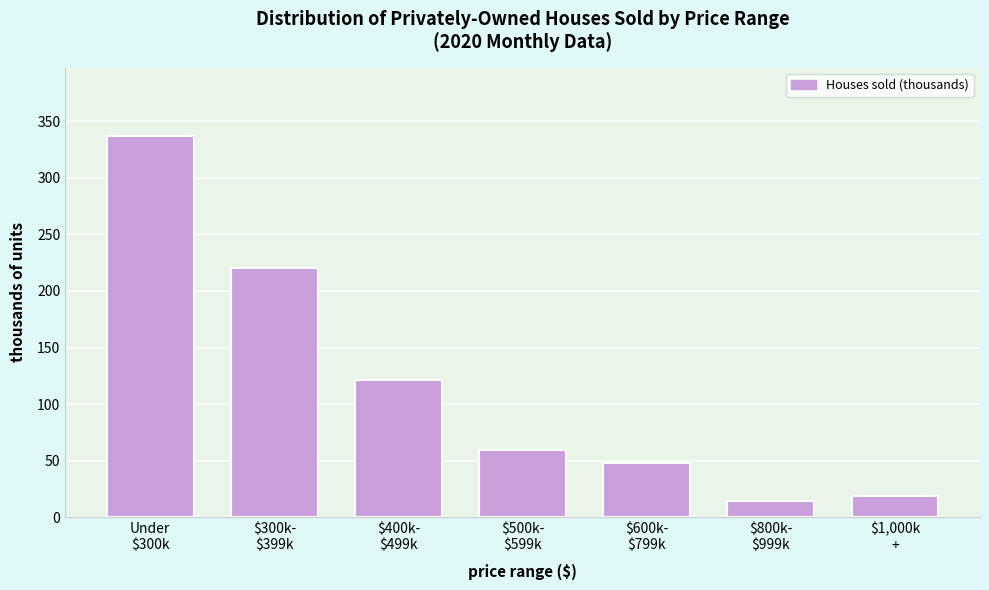

What is the value of the 6th bar from the left?

14